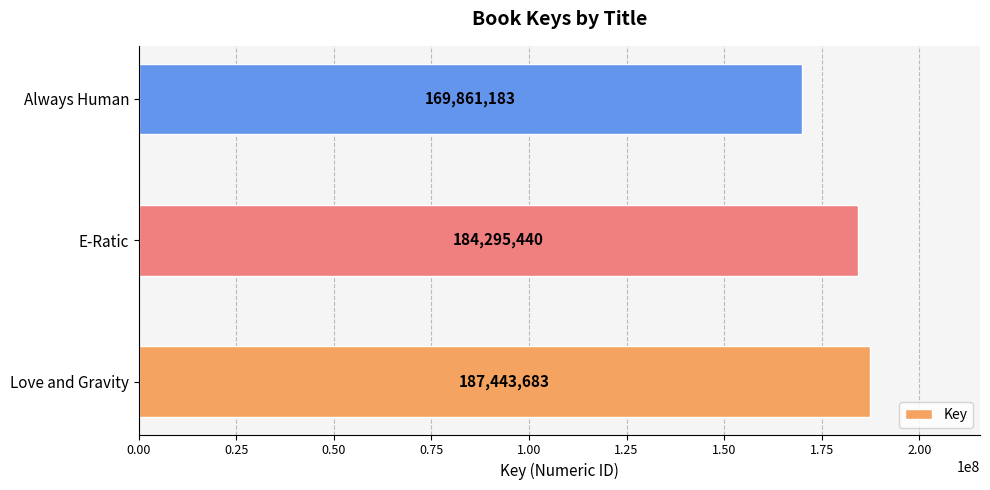

List the labels in order of value, smallest first.

Always Human, E-Ratic, Love and Gravity